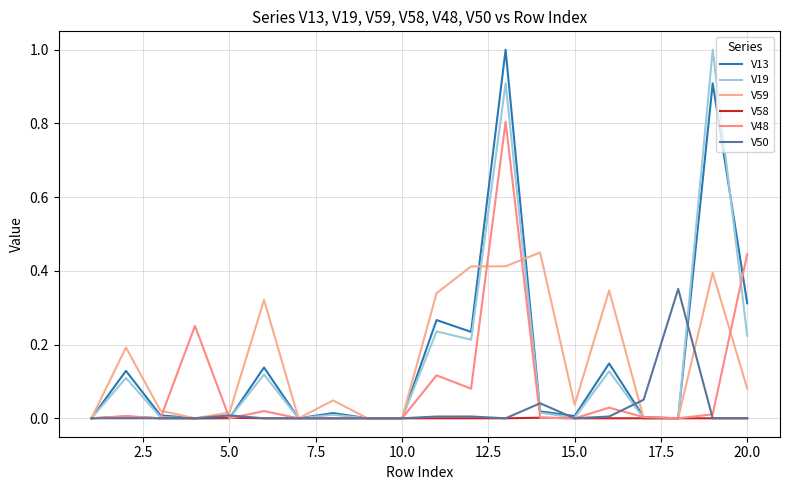

Which series has the widest spread of values?

V13